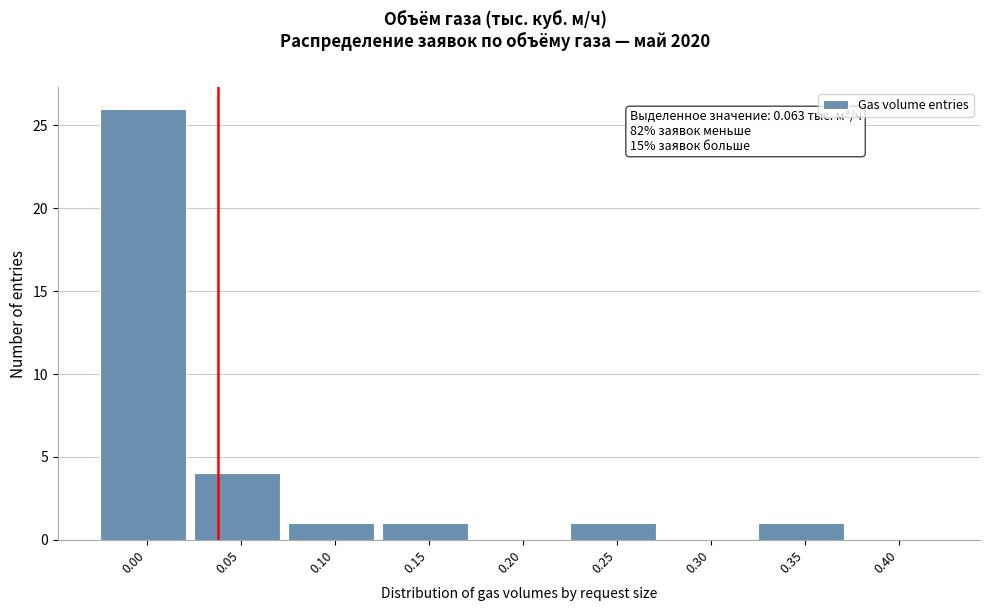

Reading right to left, list all the values displayed in this chart.

0.40=0	0.35=1	0.30=0	0.25=1	0.20=0	0.15=1	0.10=1	0.05=4	0.00=26